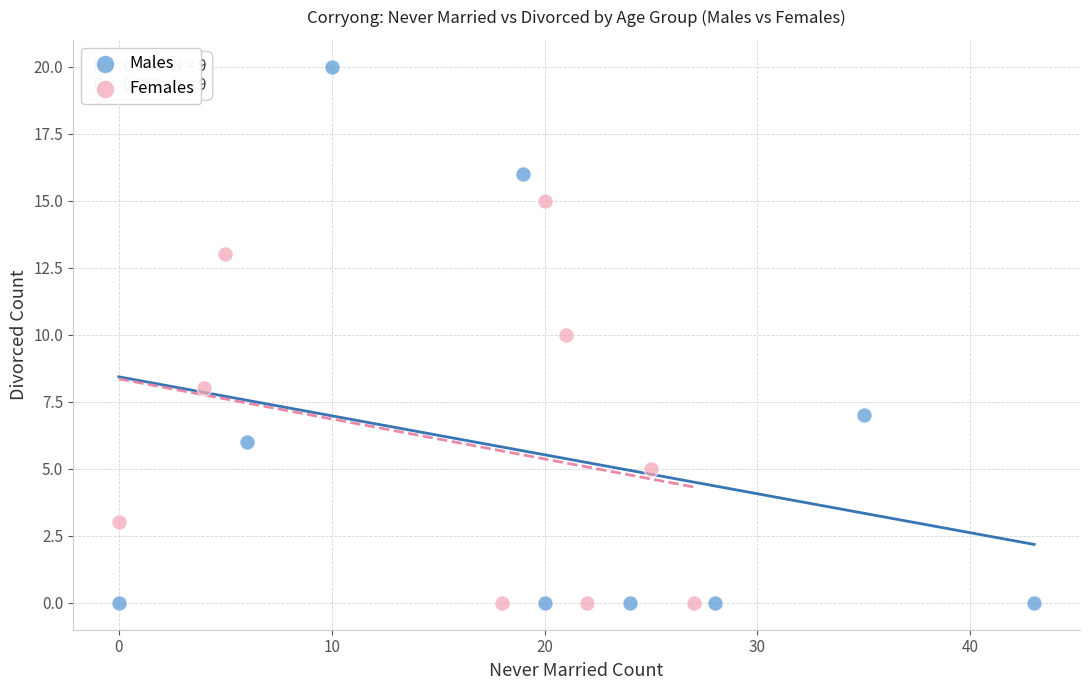

Which series has the widest spread of Y values?

Males